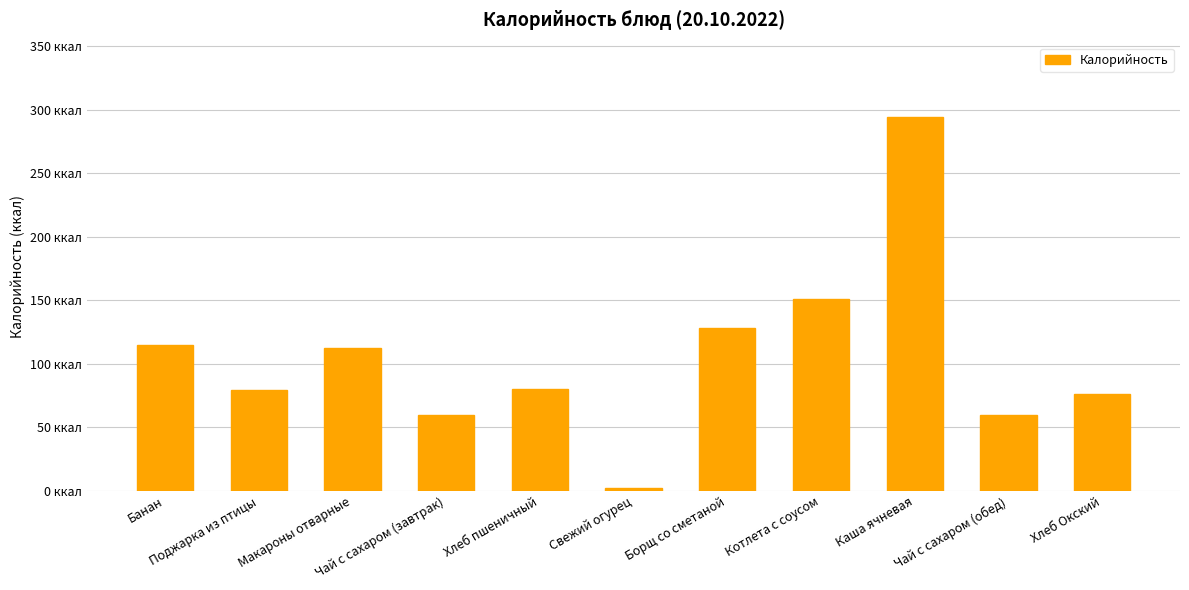

What is the ratio of the value at Банан to the value at Борщ со сметаной?

0.9